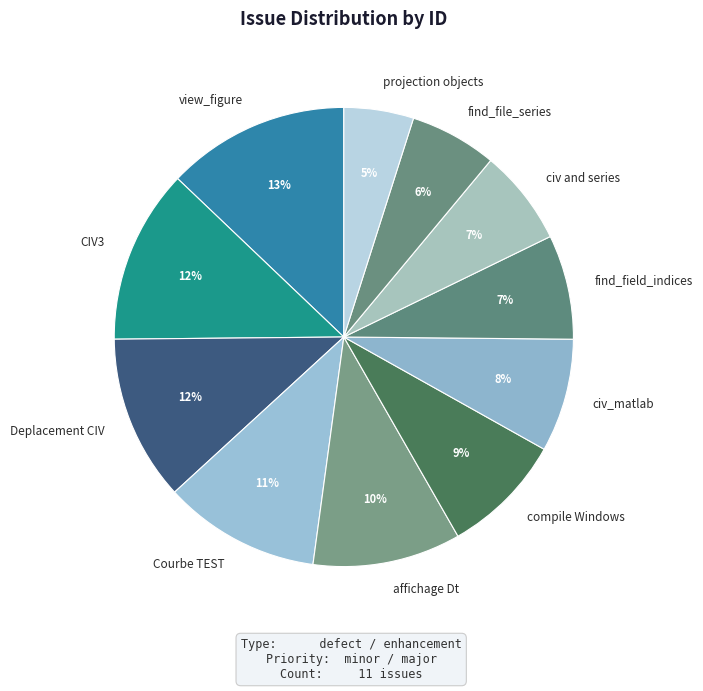

To the nearest percent, what is the difference between the compile Windows and view_figure slice percentages?

4%